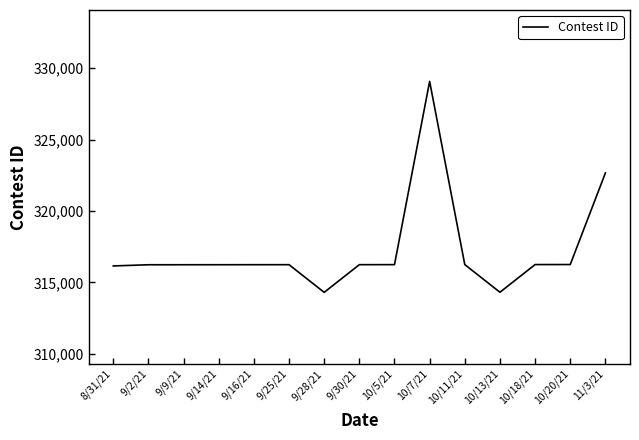

At which label is the value closest to 321690?

11/3/21